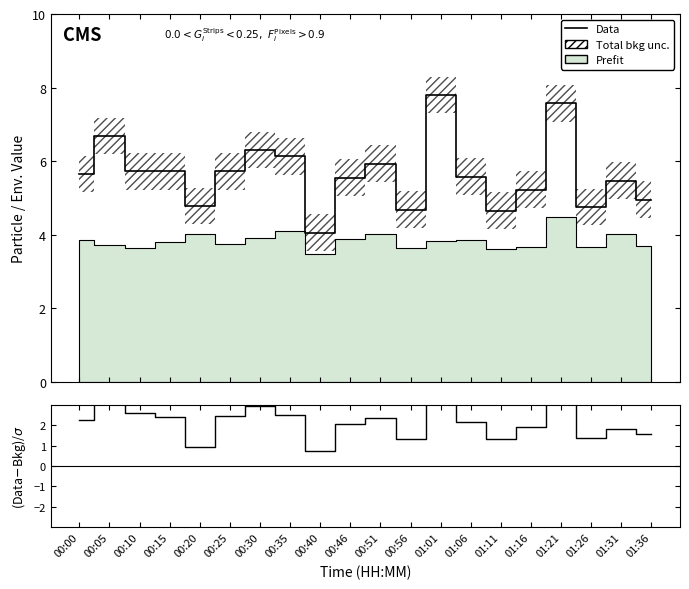

Between 00:05 and 01:31, which is larger?

00:05